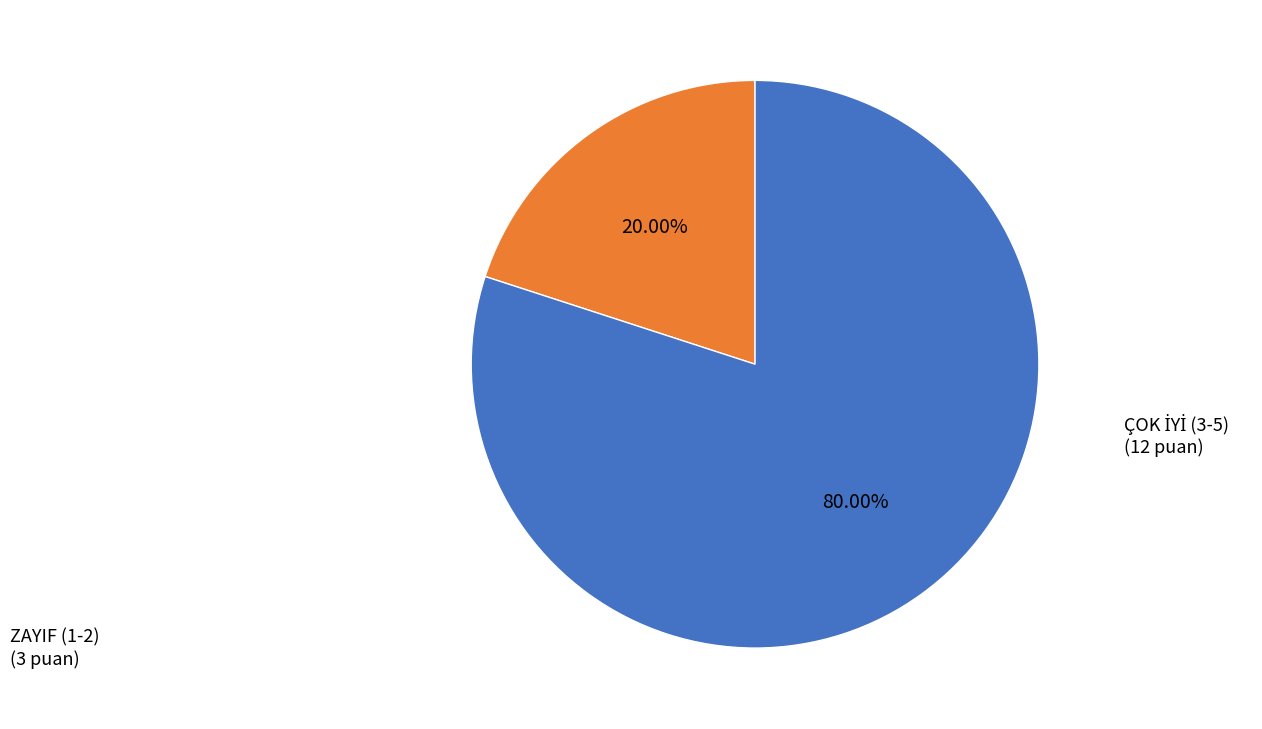

Is there a majority slice in this chart?

Yes